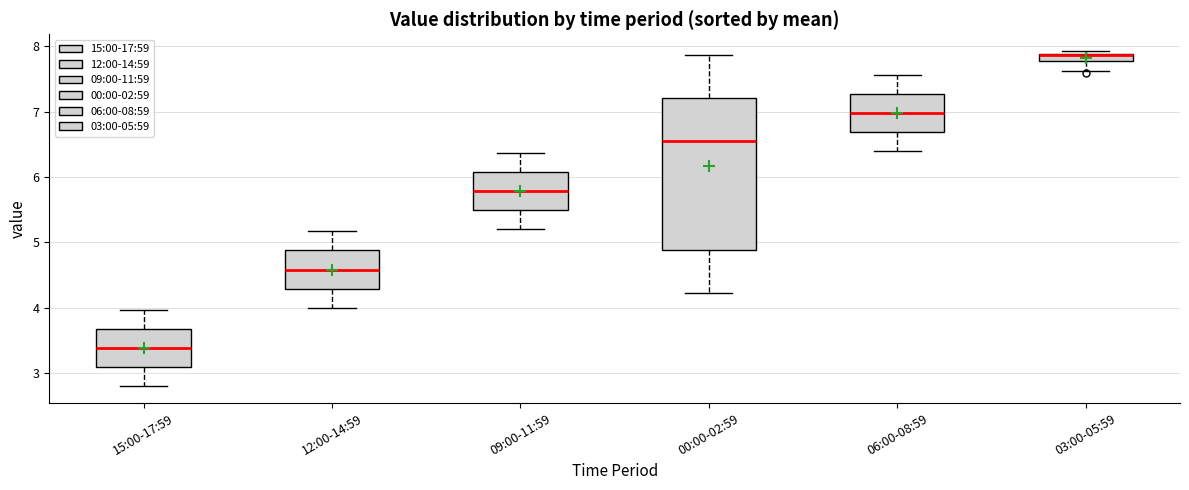

Where does the lower whisker of the box for 06:00-08:59 end on the y-axis? The values are not printed on the chart, so give them approximately, as read against the axis.

6.4